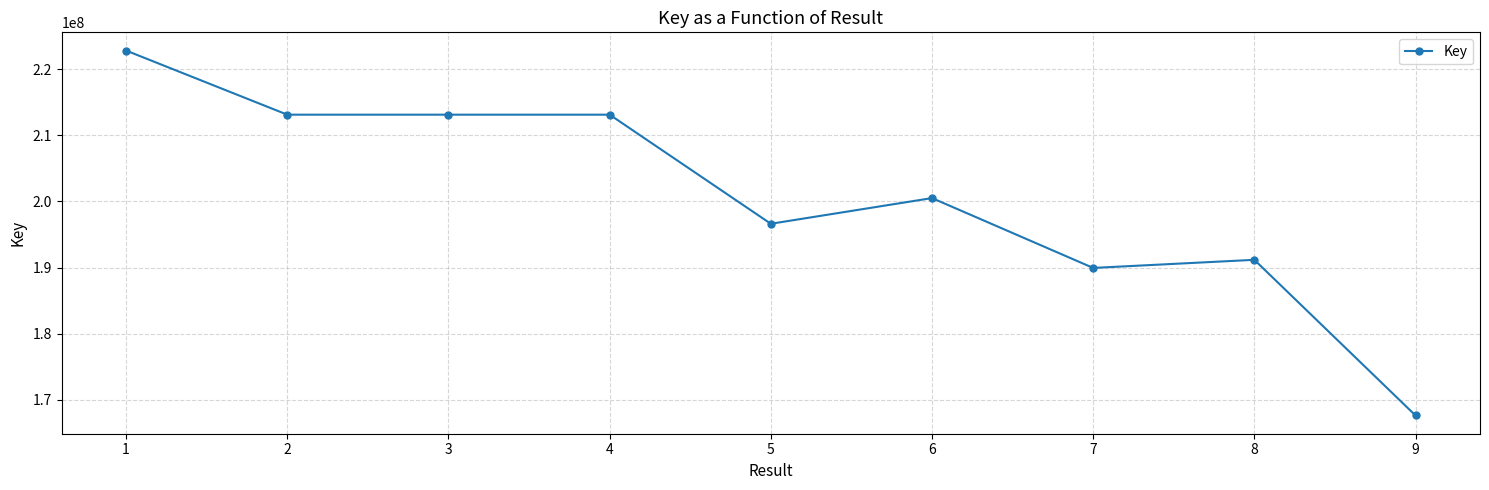

Approximately how many times larger is the value at 8 compared to 4?

0.9